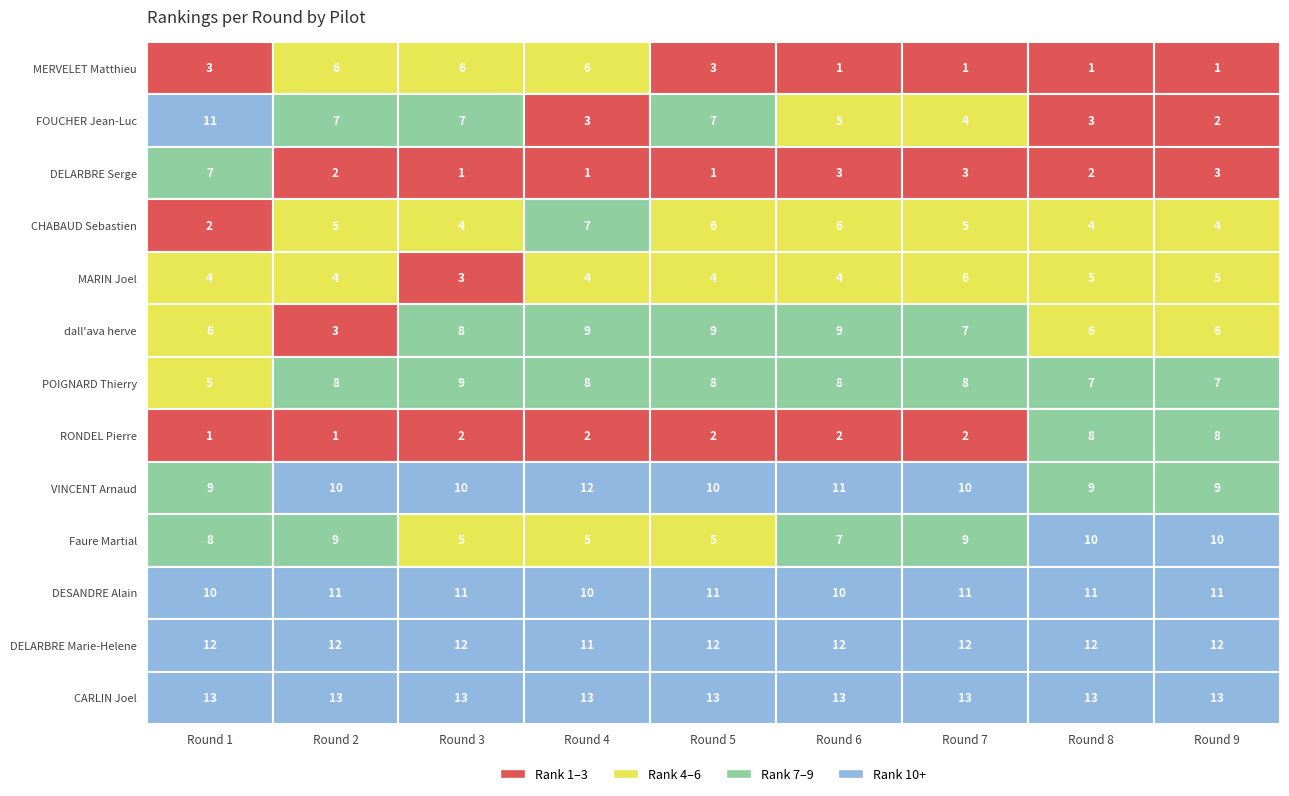

What is the total value across all series at 2?

91